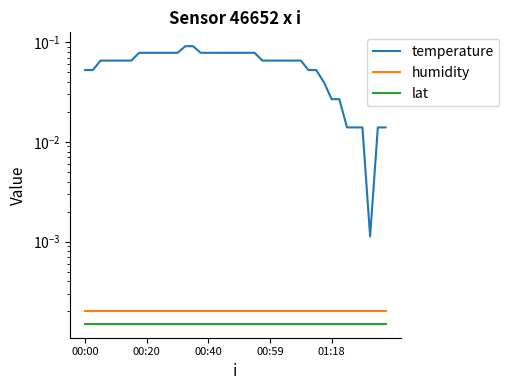

Is the value of humidity at 10 greater than the value of temperature at 29?

No